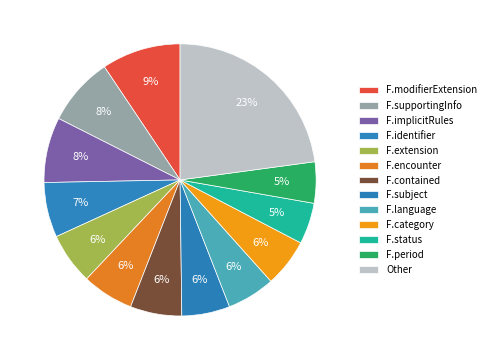

Which slice is the largest?

Other